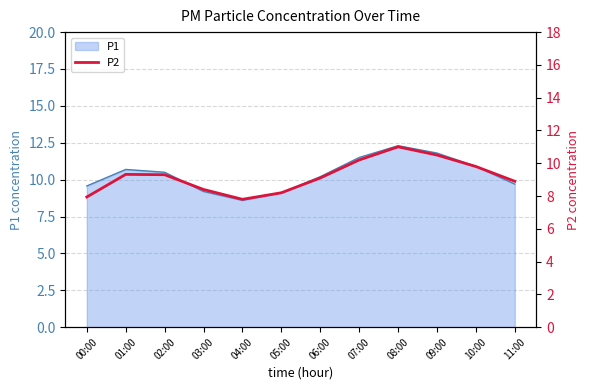

What position from the right is 00:00?

12